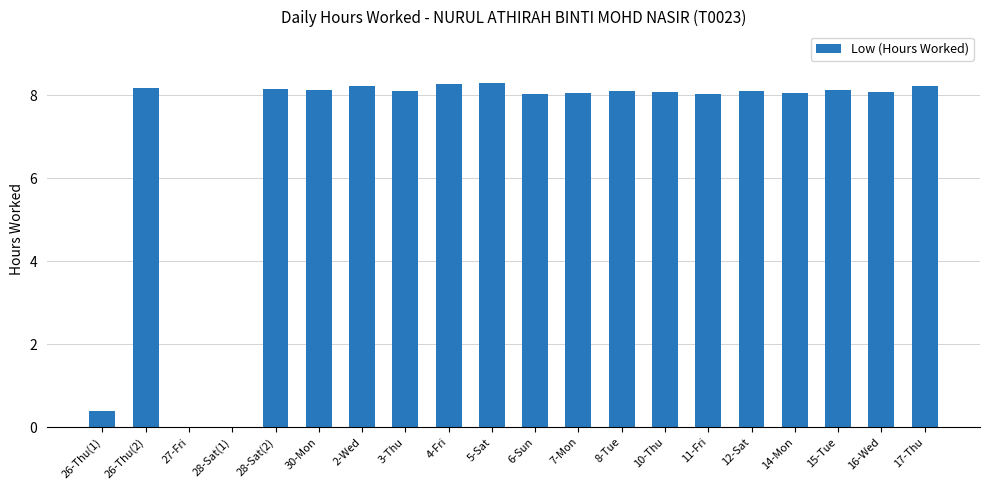

What is the maximum value shown in the chart?

8.3